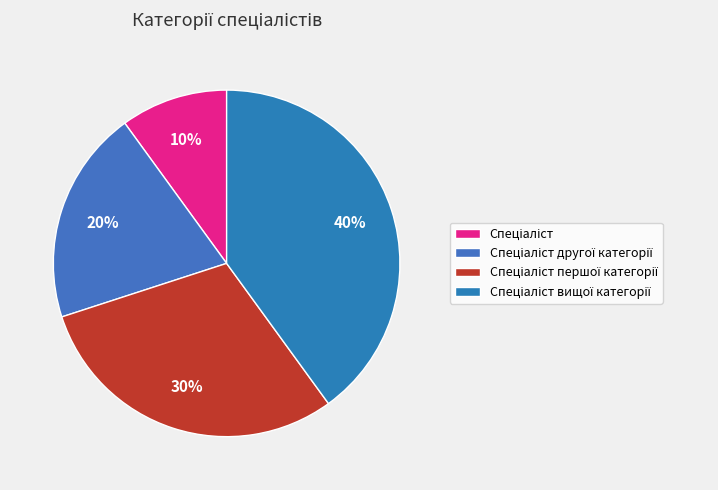

To the nearest percent, what is the combined percentage of Спеціаліст першої категорії and Спеціаліст другої категорії?

50%